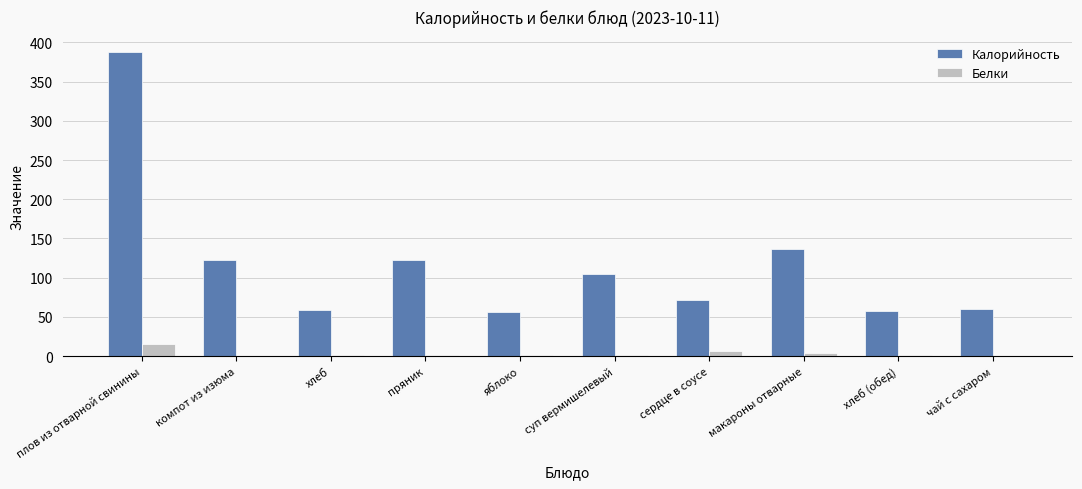

What is the sum of all Белки values?

35